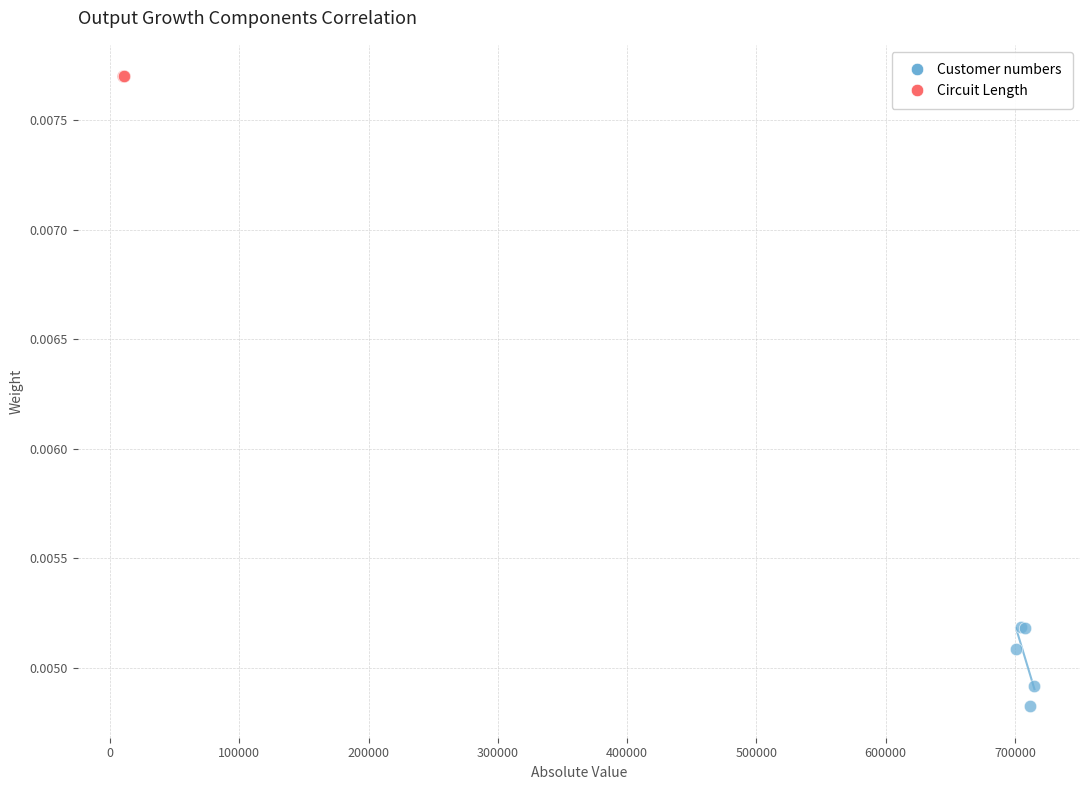

Which series has the largest Y range (max minus min)?

Customer numbers